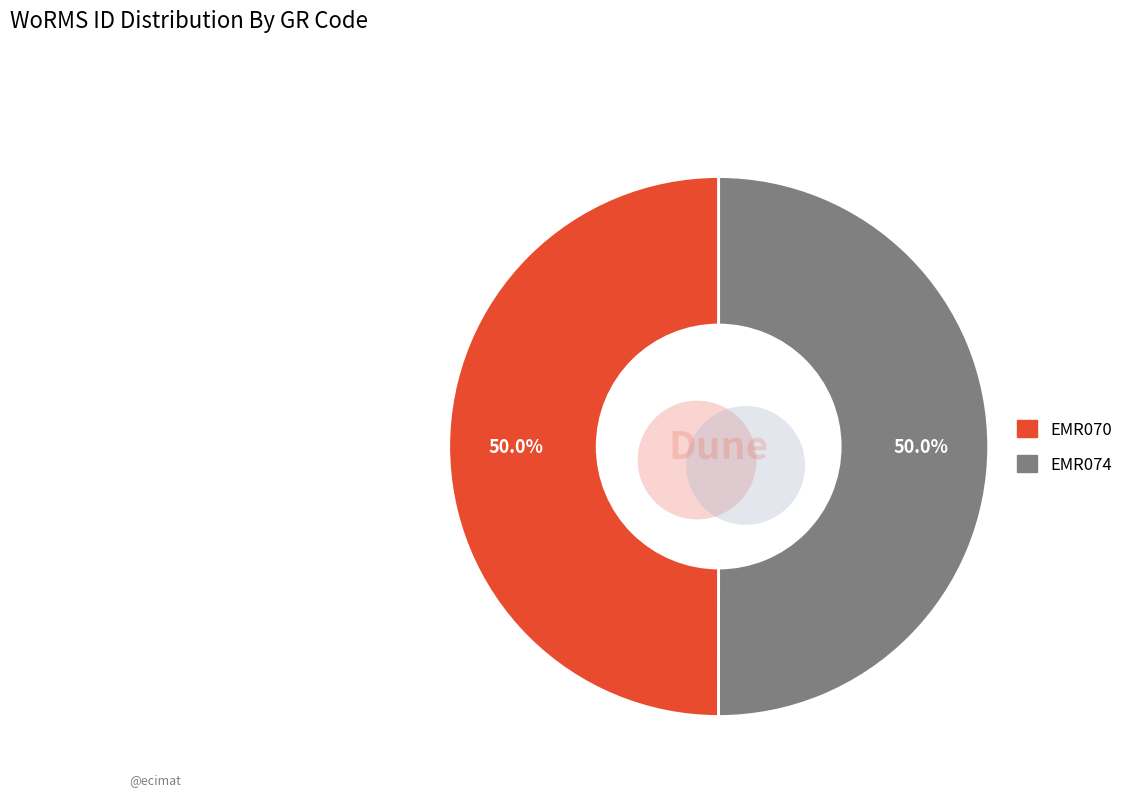

Is there a majority slice in this chart?

Yes